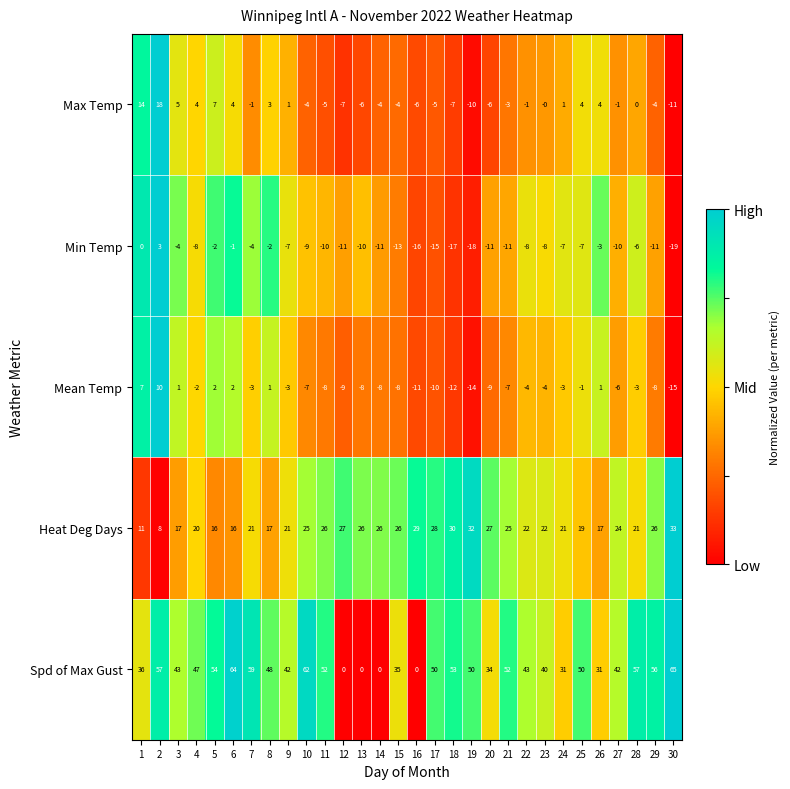

Rank the series at 17 from highest to lowest value.

Spd of Max Gust, Heat Deg Days, Max Temp, Mean Temp, Min Temp